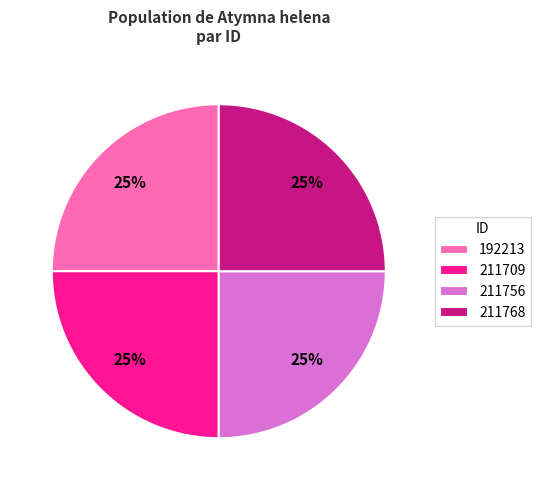

Is 211756 the majority of the pie?

No